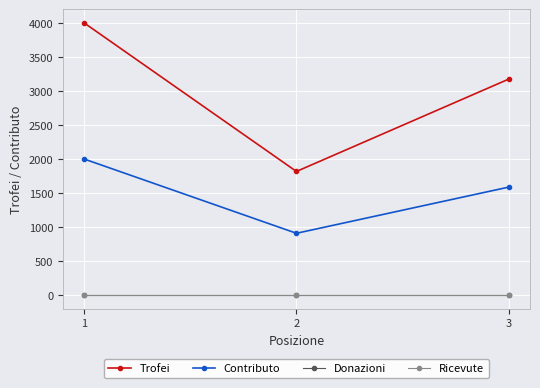

Which series has the largest total across all categories?

Trofei